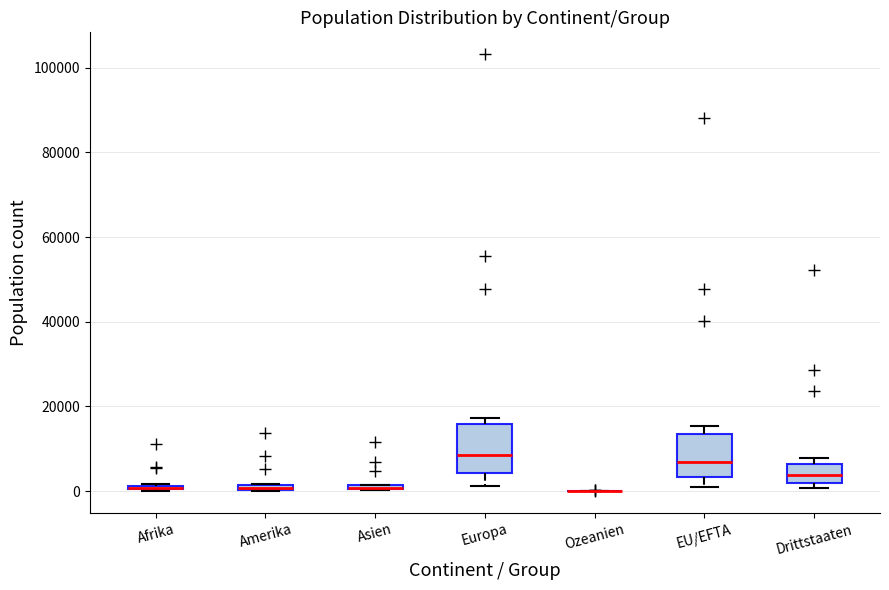

Where does the upper whisker of the box for EU/EFTA end on the y-axis? The values are not printed on the chart, so give them approximately, as read against the axis.

16000